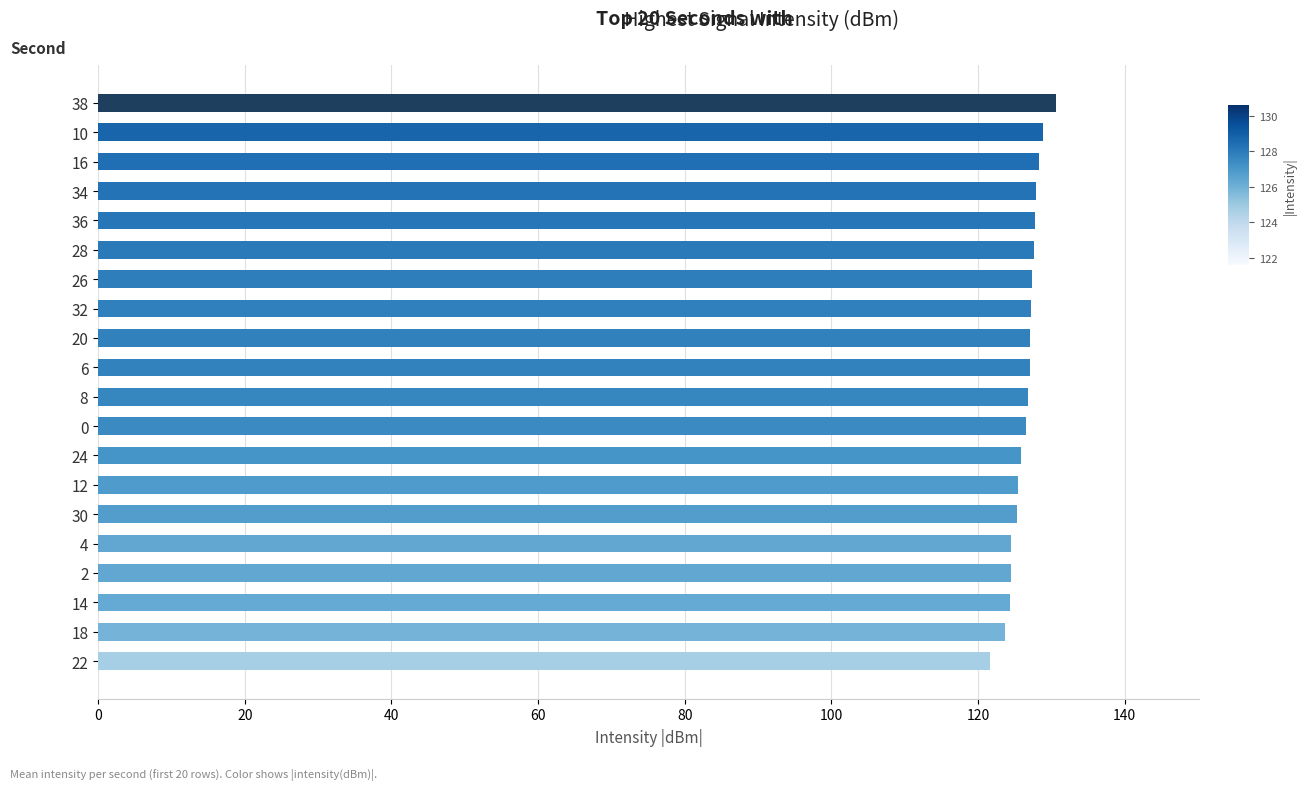

True or false: the data shows 127.4 at 26.

True